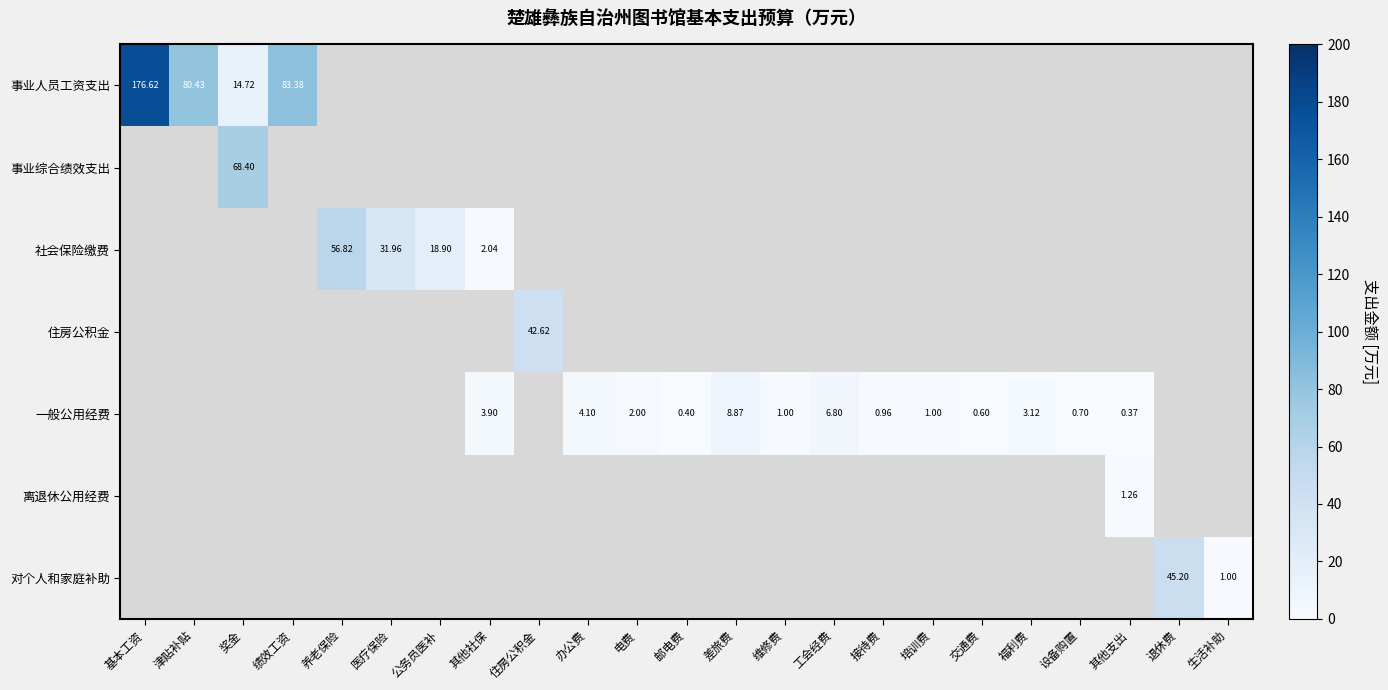

Which series changed the most between 退休费 and 生活补助?

对个人和家庭补助